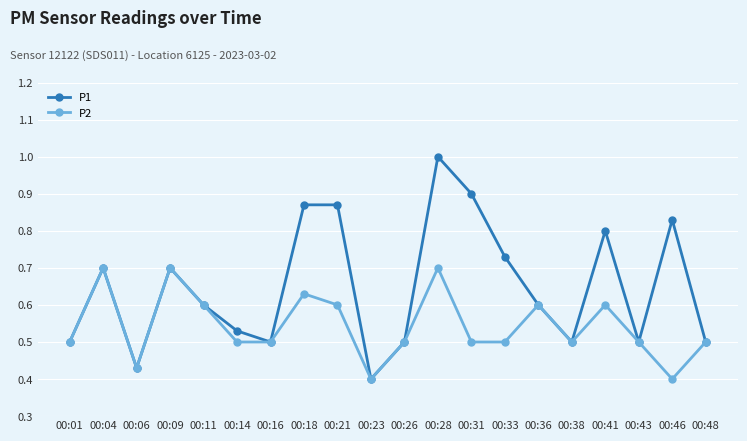

Is it true that P2 equals 0.6 at 00:11?

True